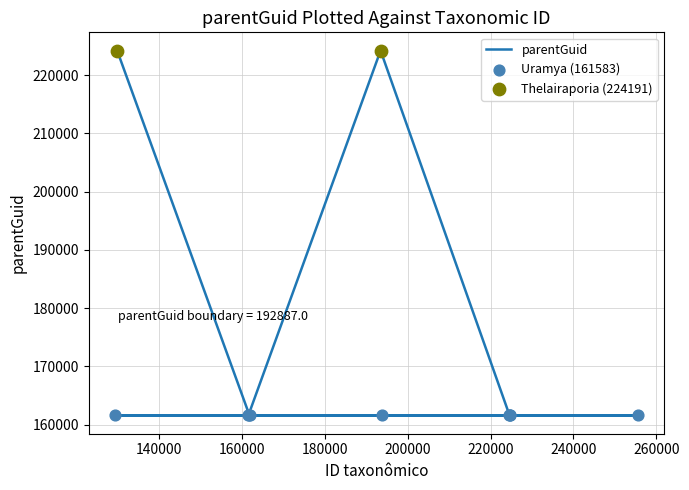

Which has a higher value, 161846 or 193465?

193465